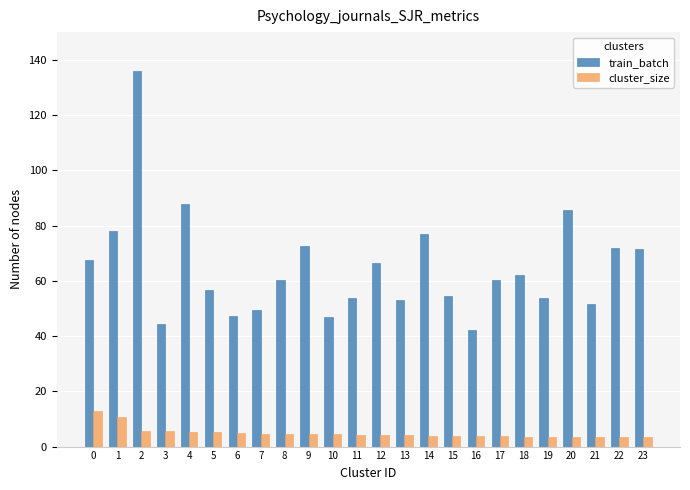

What is the difference between the maximum and minimum values in the cluster_size series?

9.6